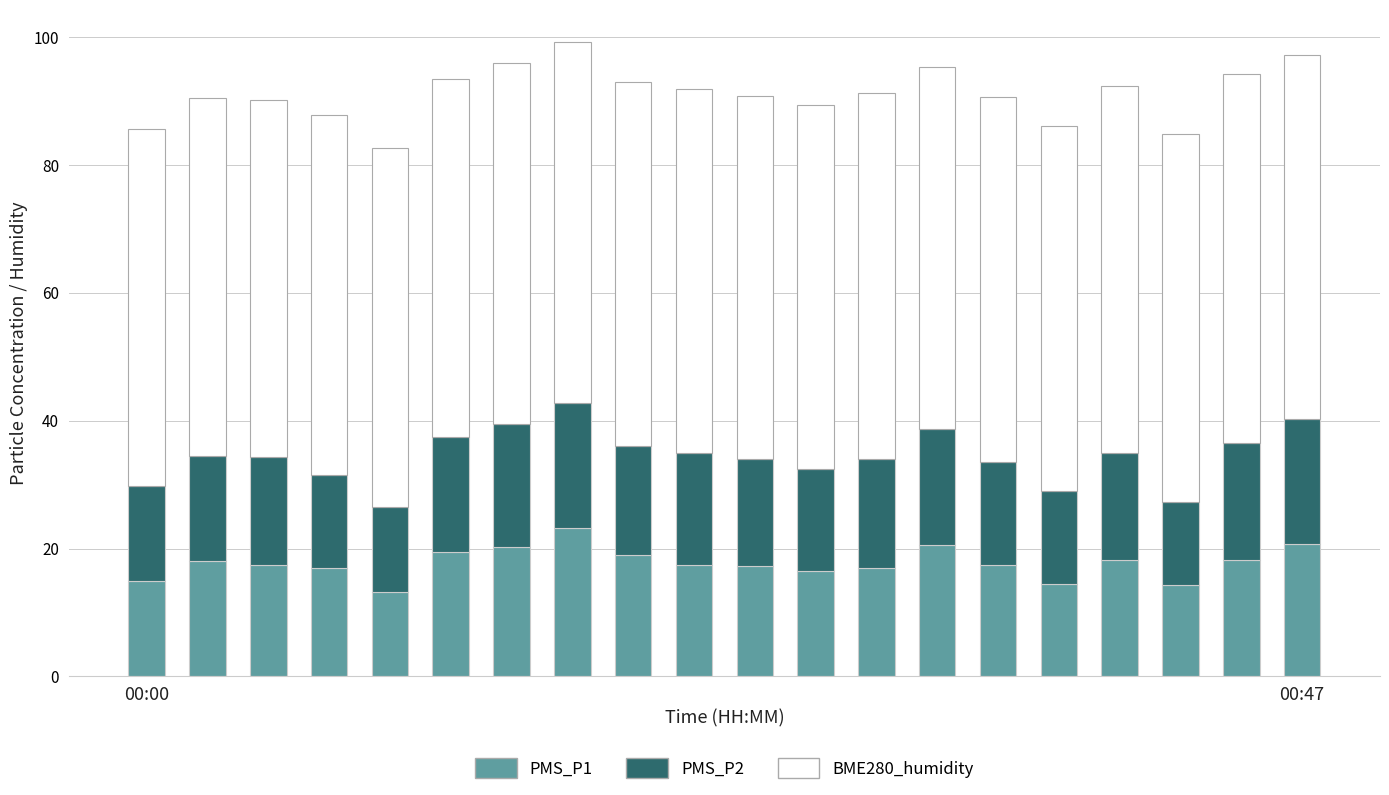

What is the difference between the maximum and minimum values in the PMS_P1 series?

10.0